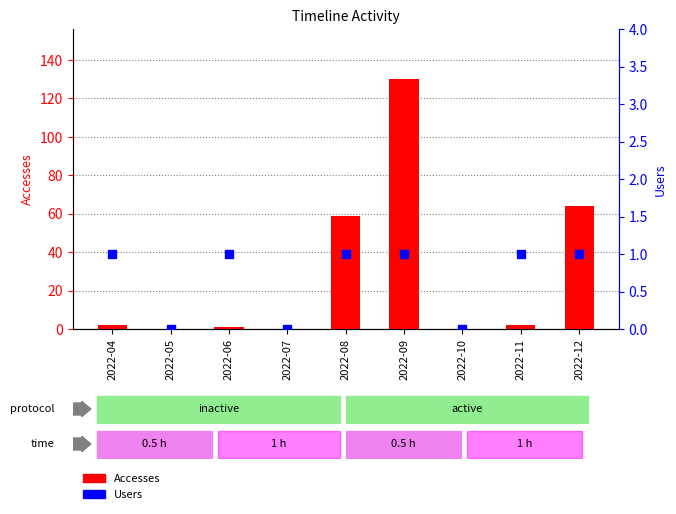

What are all the series names shown in the legend?

Accesses, Users